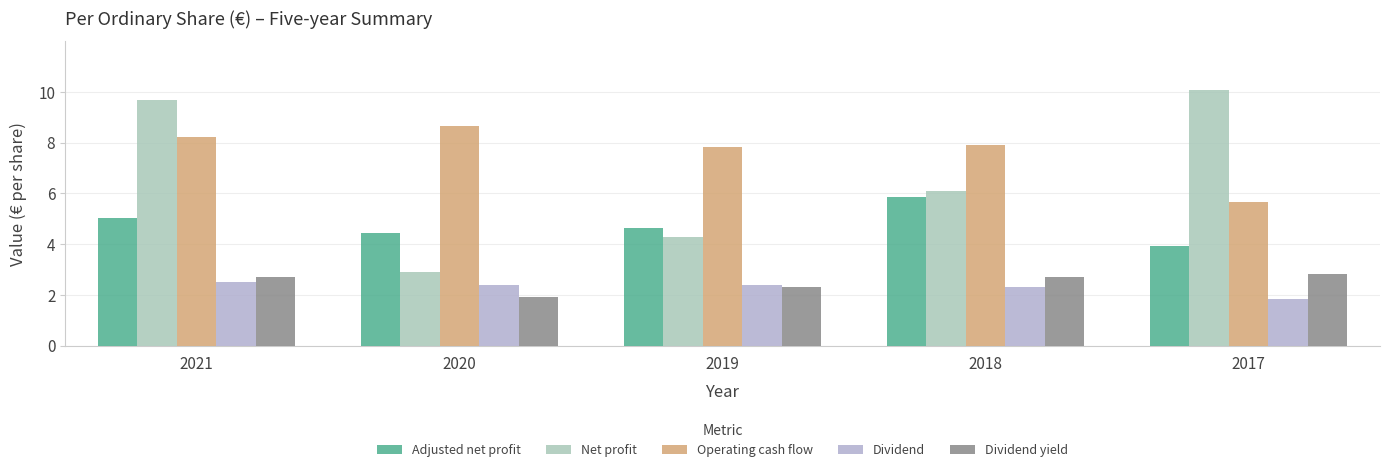

Reading left to right, extract all data points from this chart.

Adjusted net profit: 2021=5.0	2020=4.4	2019=4.6	2018=5.8	2017=3.9
Net profit: 2021=9.7	2020=2.9	2019=4.3	2018=6.1	2017=10.1
Operating cash flow: 2021=8.2	2020=8.7	2019=7.8	2018=7.9	2017=5.7
Dividend: 2021=2.5	2020=2.4	2019=2.4	2018=2.3	2017=1.9
Dividend yield: 2021=2.7	2020=1.9	2019=2.3	2018=2.7	2017=2.8